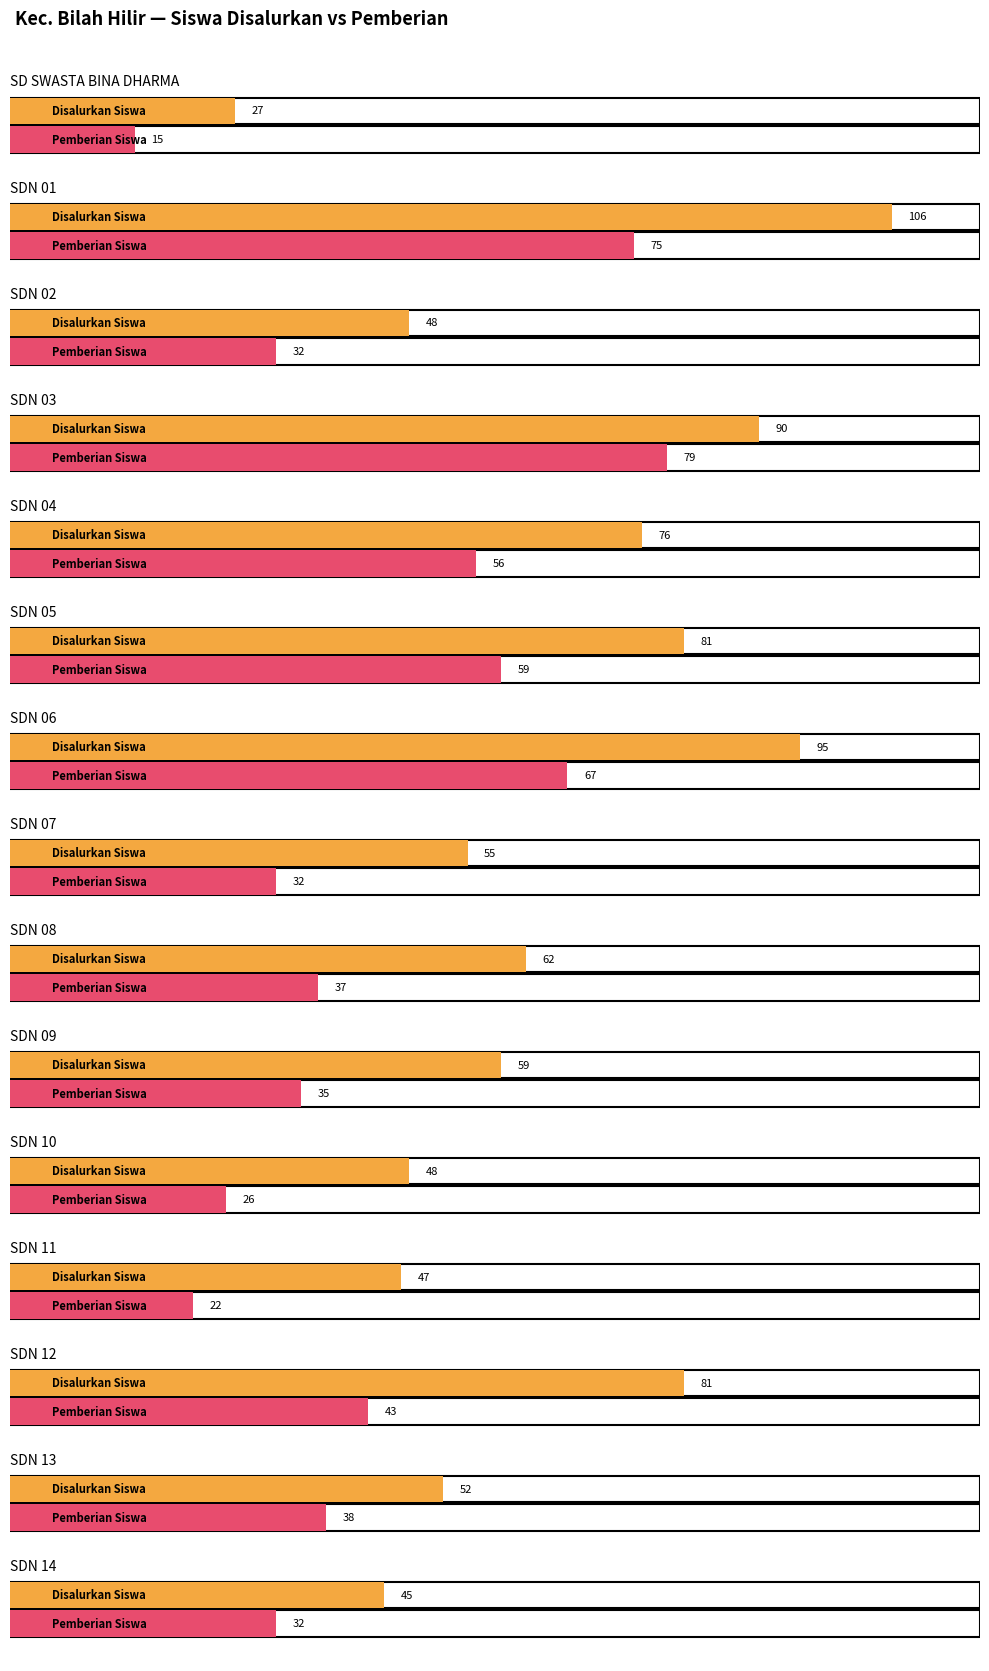

How many groups of bars are there?

15